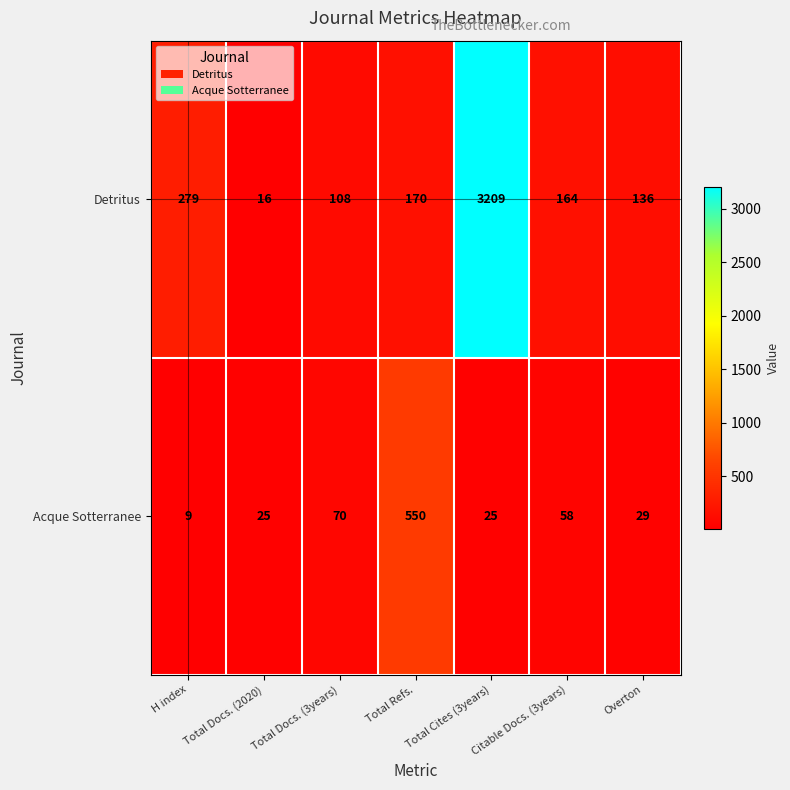

What is the average value of the Detritus series?

583